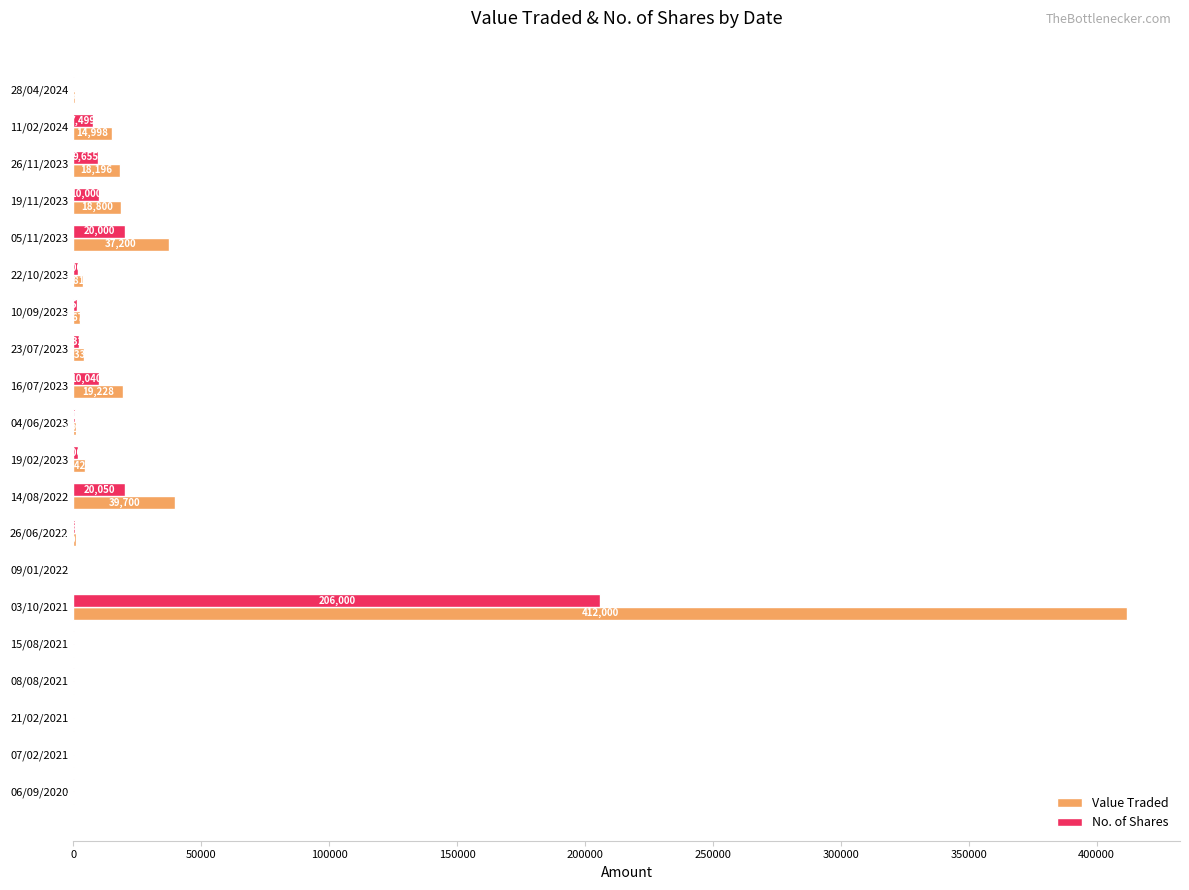

What is the average value of the No. of Shares series?

14641